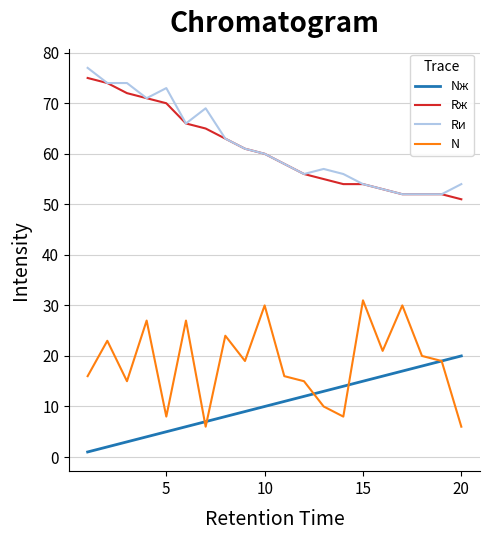

True or false: Nж and Rи cross at least once.

False